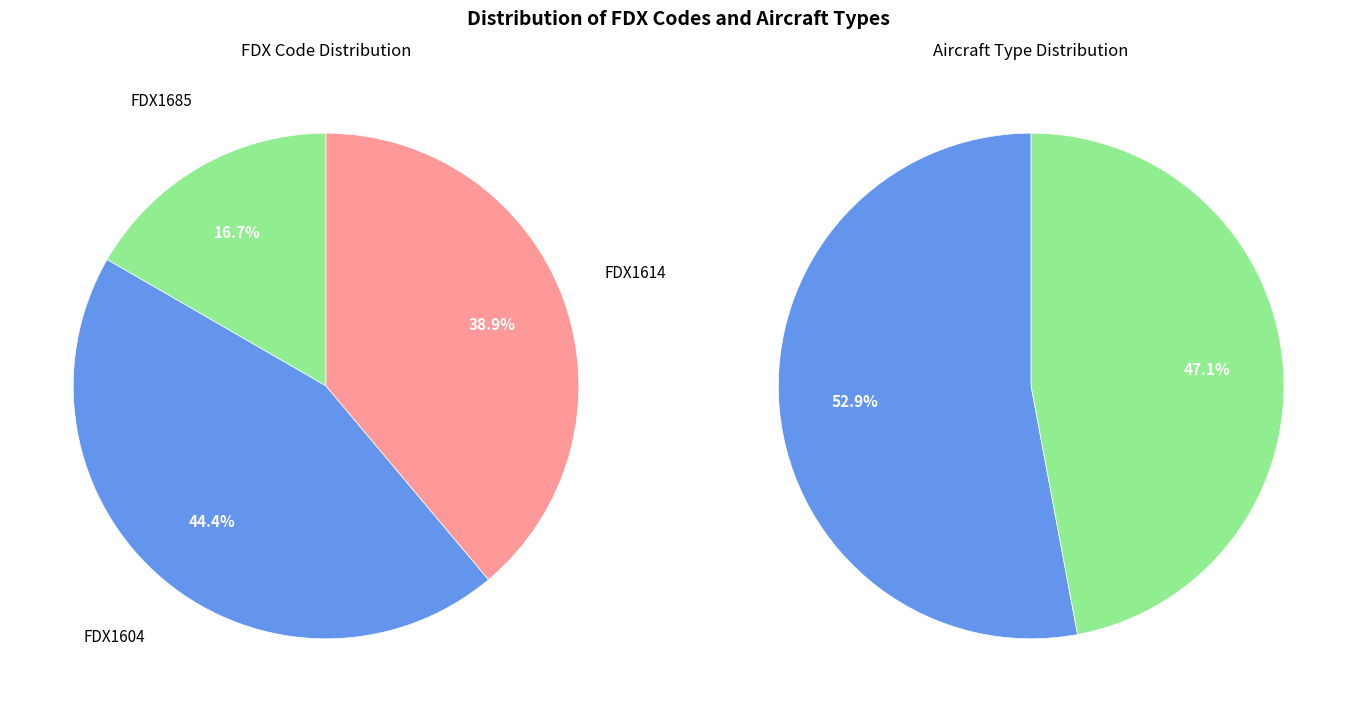

The FDX1685 slice represents 3% of the pie. True or false?

False